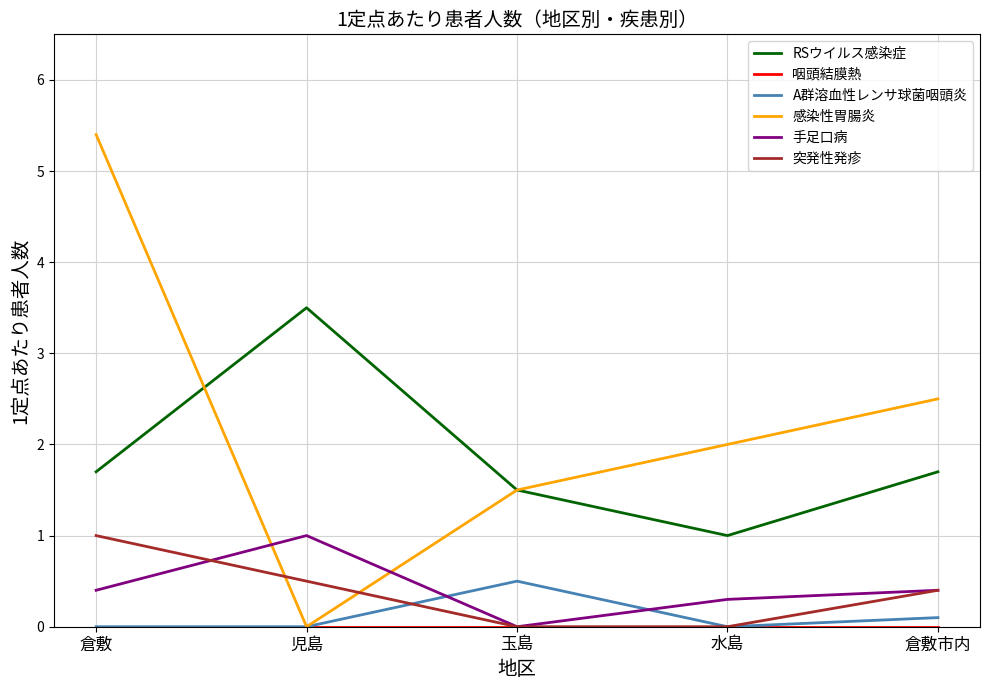

Which series changed the most between 水島 and 倉敷市内?

RSウイルス感染症